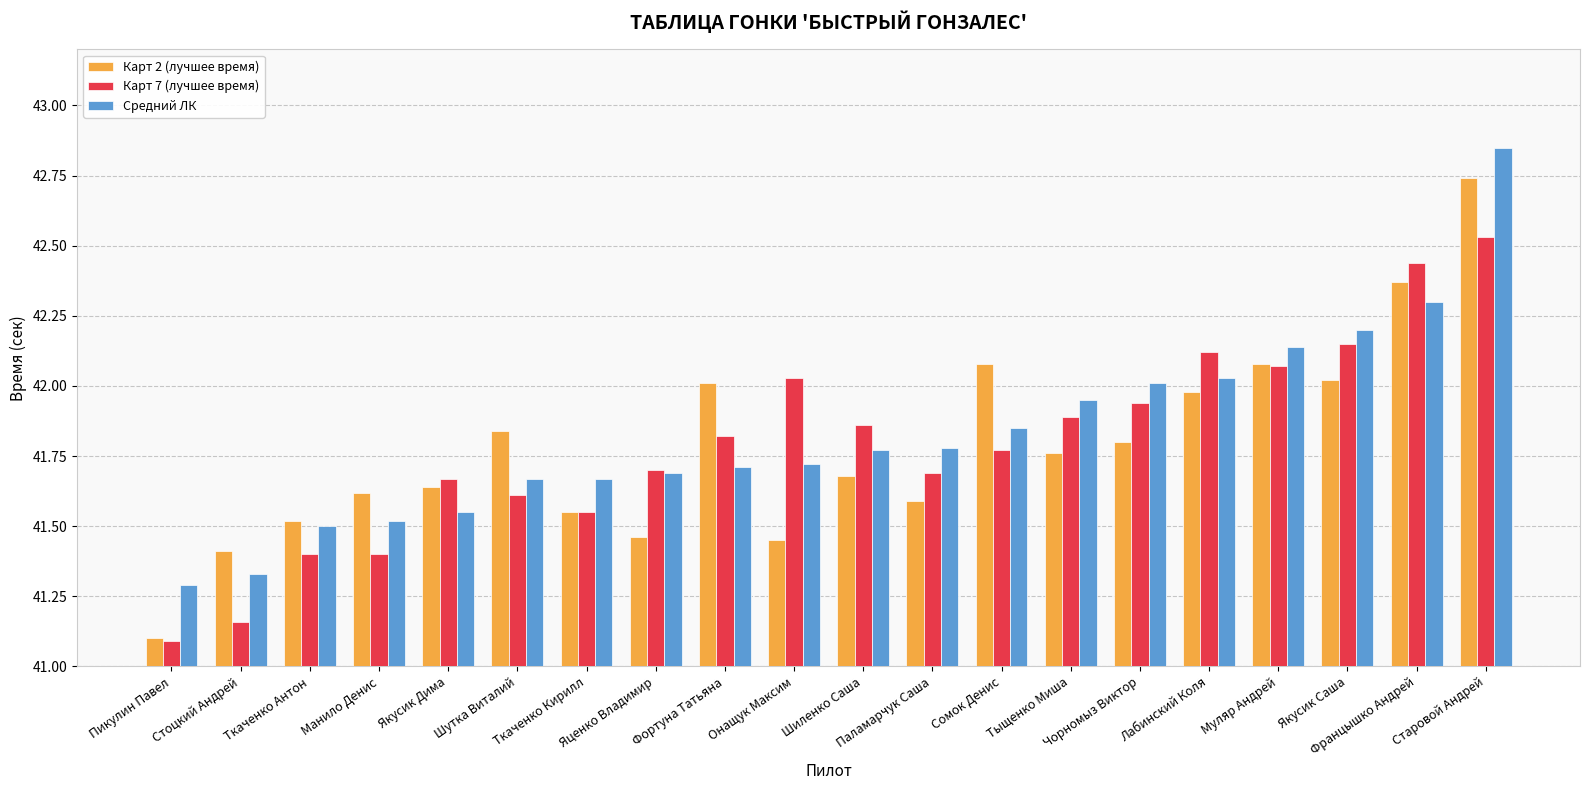

Where is Карт 7 (лучшее время) nearest to the value 41?

Пикулин Павел